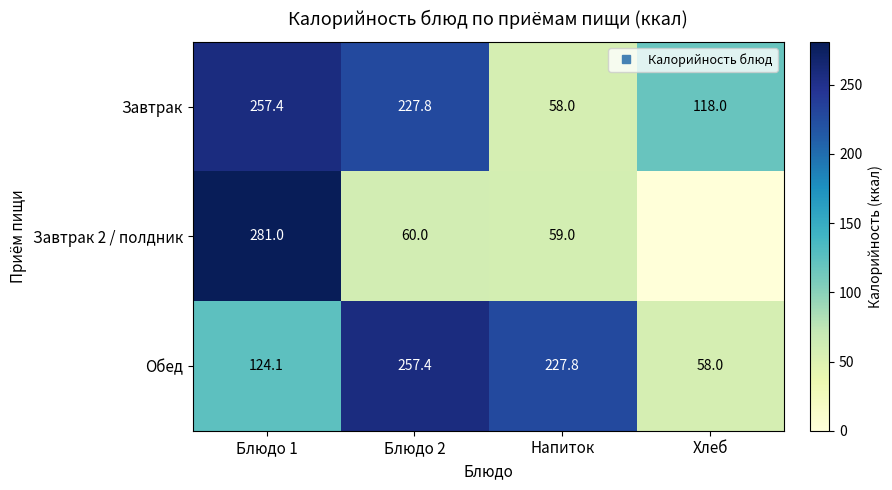

What is the average value of the Обед series?

166.8